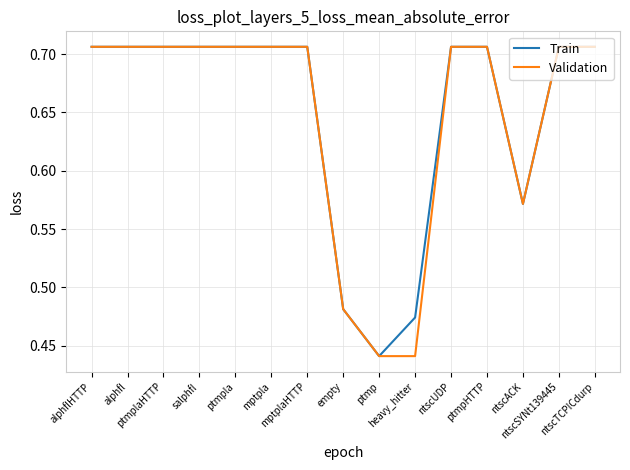

Is this an area chart (filled region under the line)?

No